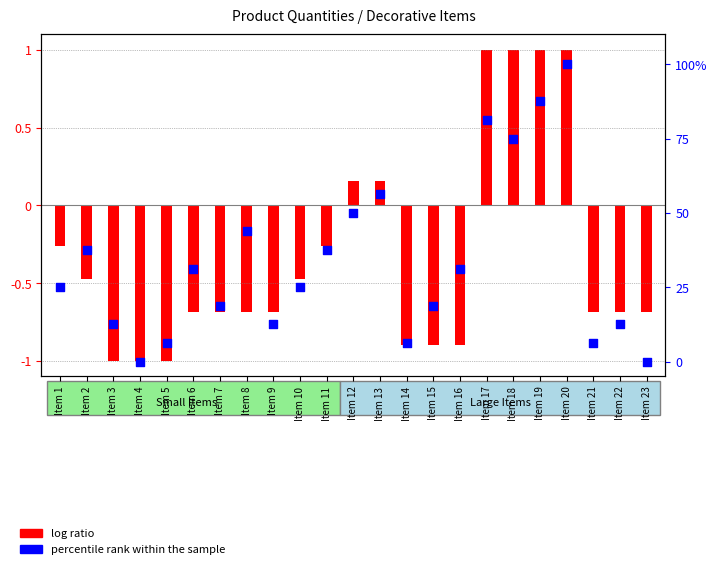

What is the change in value from Item 5 to Item 7?

+12.5